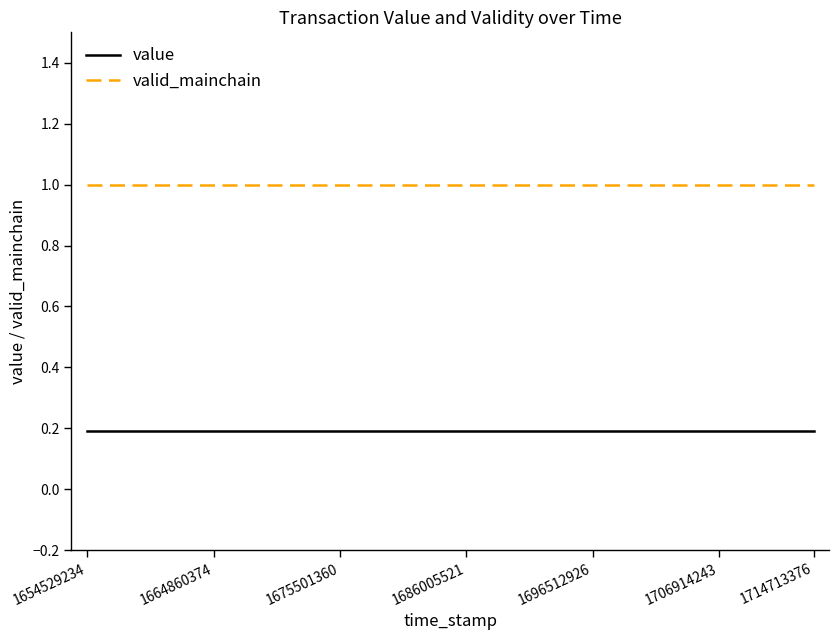

What is the lowest value of the valid_mainchain series?

1.0